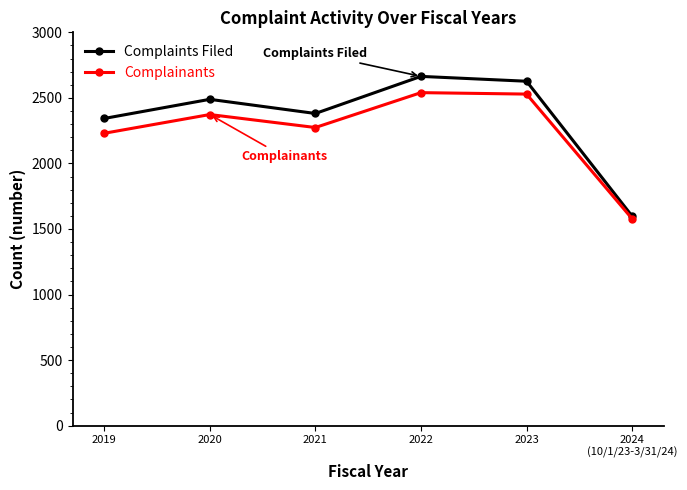

Does the chart have visible grid lines?

No